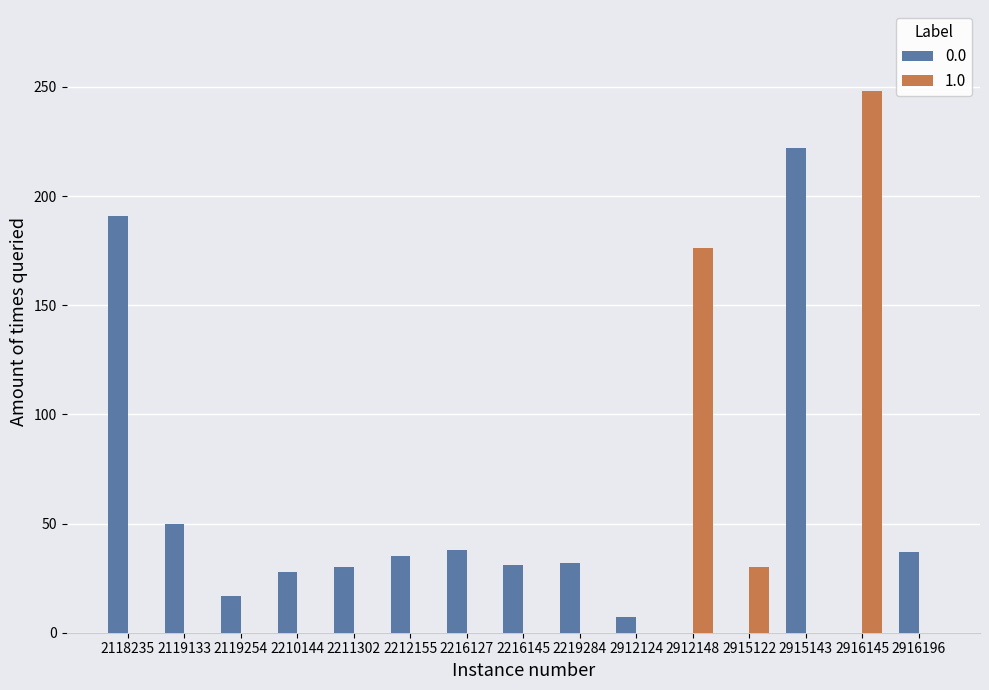

The 0.0 series shows 37 at 2916196. True or false?

True